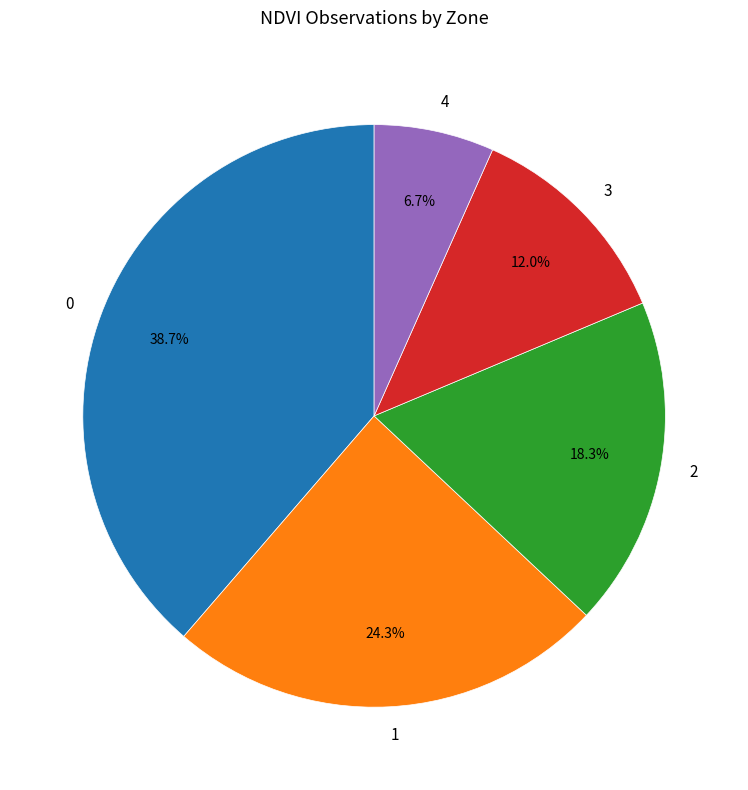

Is there a majority slice in this chart?

No